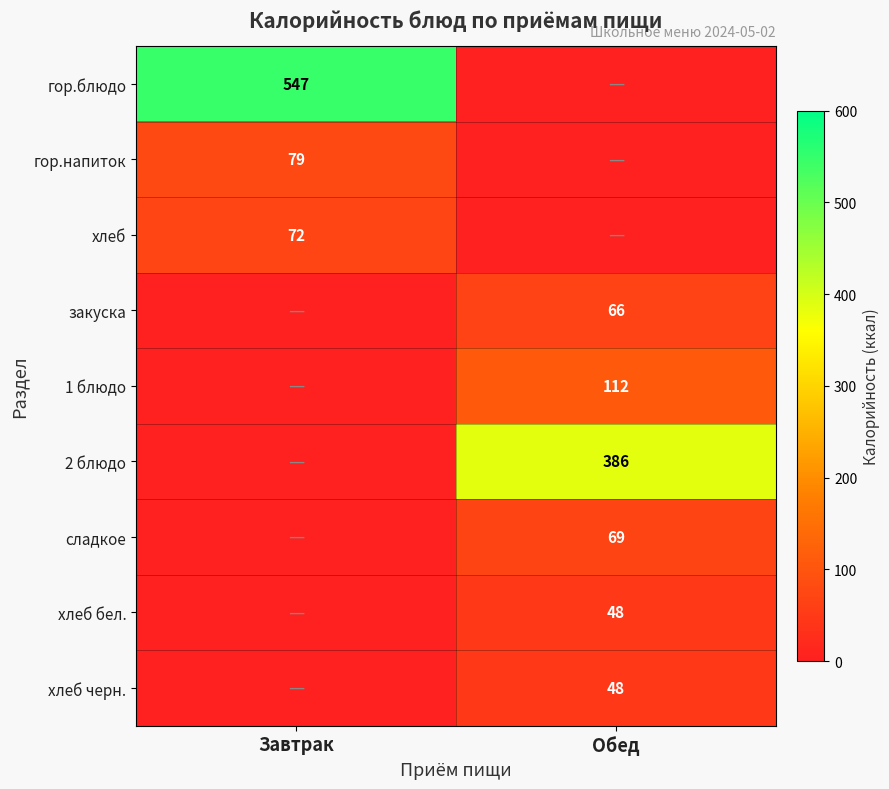

Is it true that хлеб черн. equals 69 at Обед?

False